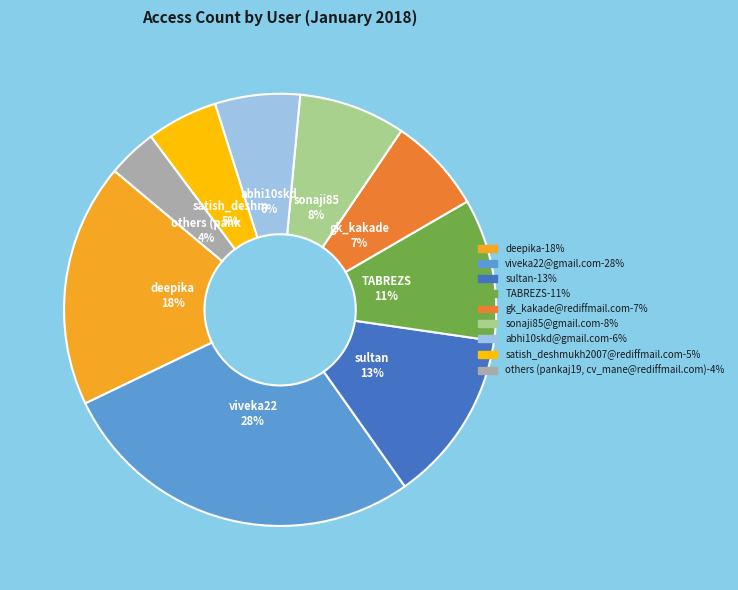

To the nearest percent, what is the difference between the largest and smallest slice percentages?

24%